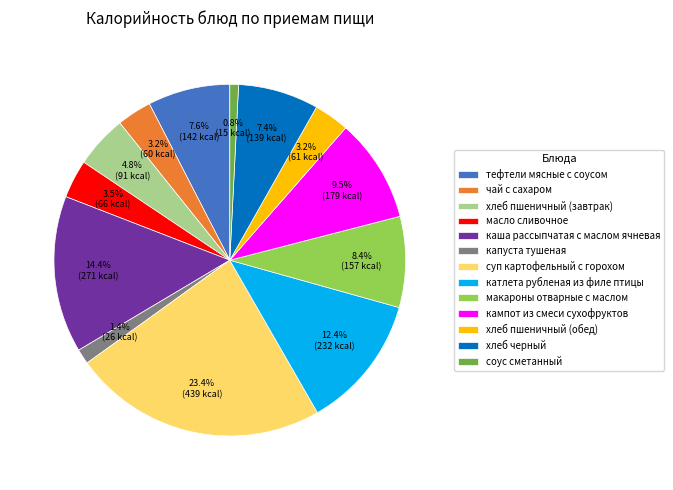

How many segments does this pie chart have?

13